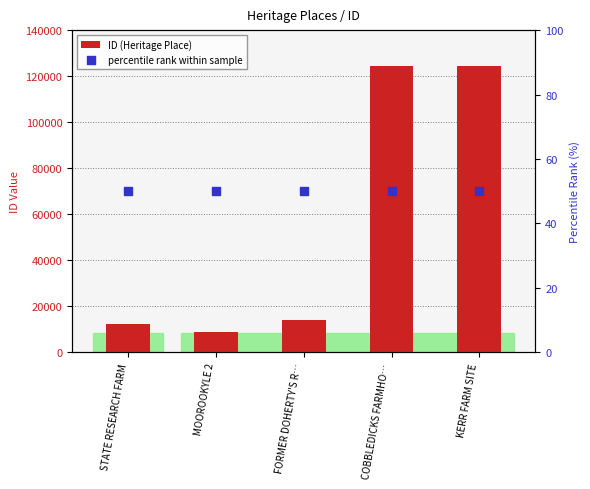

At which category is the sum across all series the highest?

KERR FARM SITE